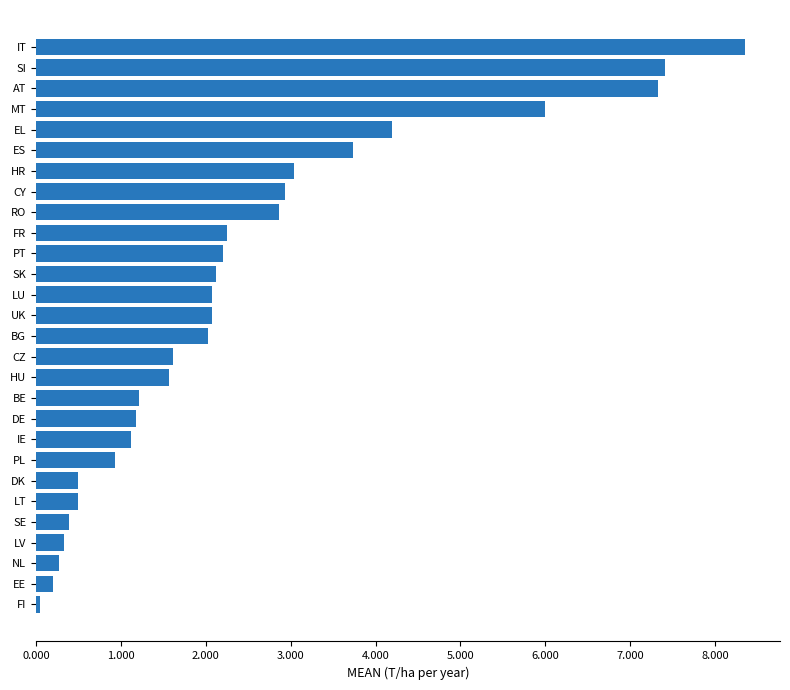

Which category has the highest value across all series?

IT